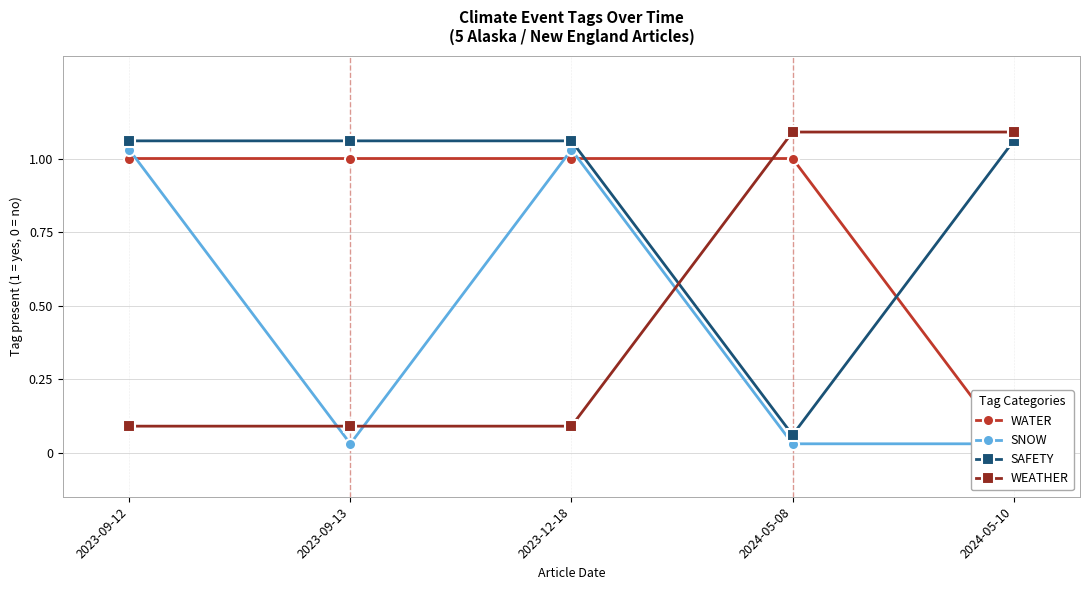

What are all the series names shown in the legend?

WATER, SNOW, SAFETY, WEATHER